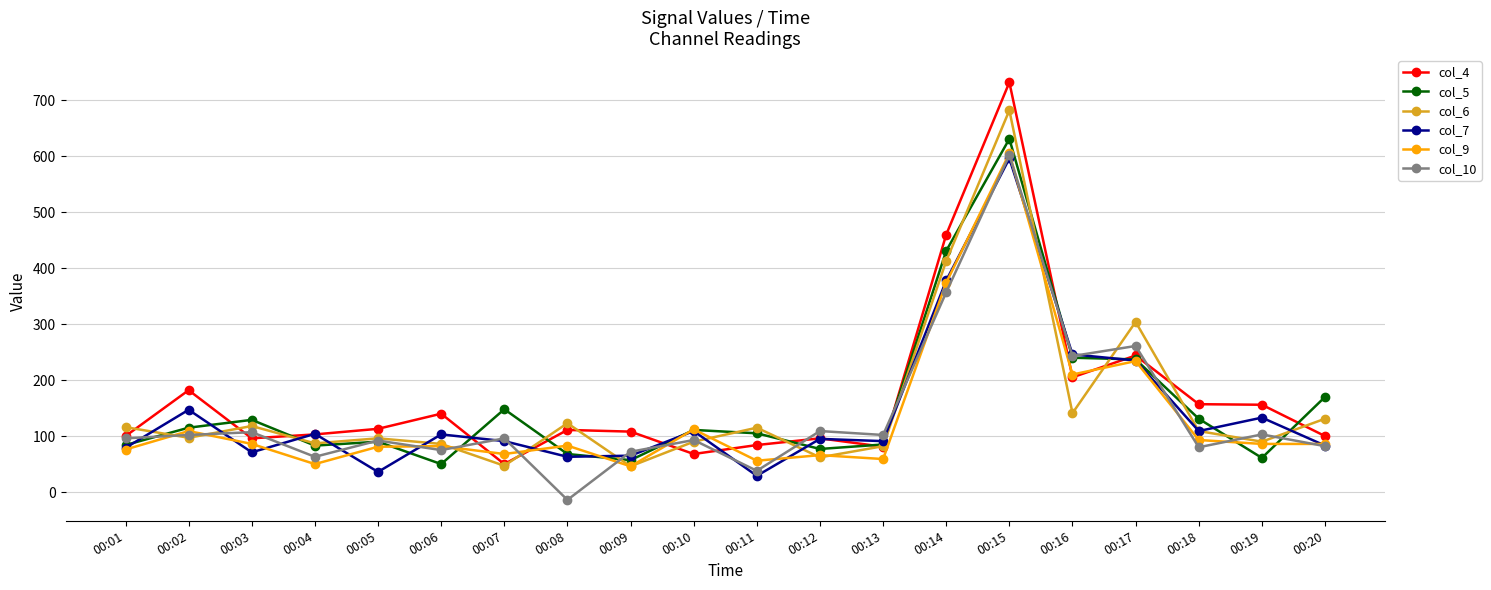

How many interior local peaks does the col_9 series have?

7